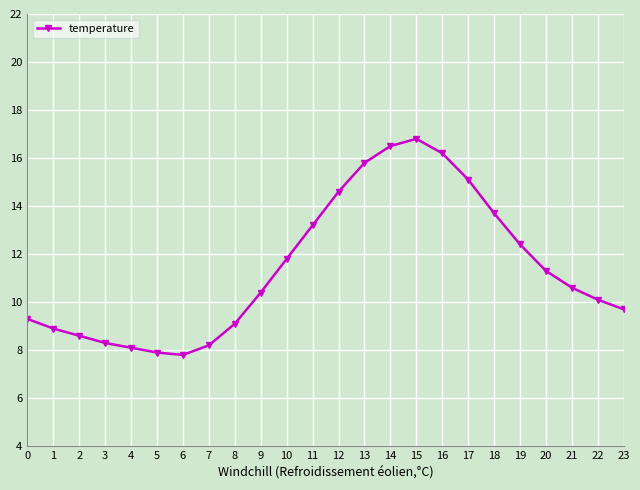

How many series are shown in this chart?

1